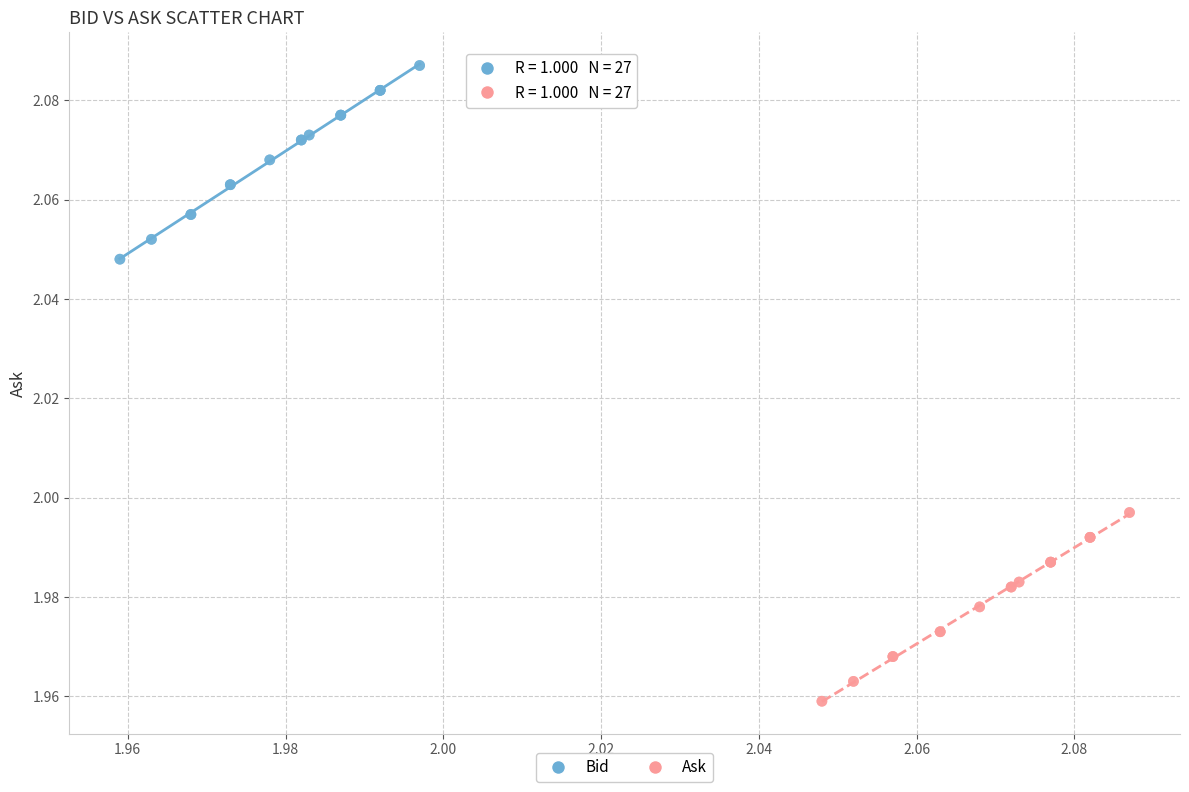

Which series has the largest Y range (max minus min)?

Bid